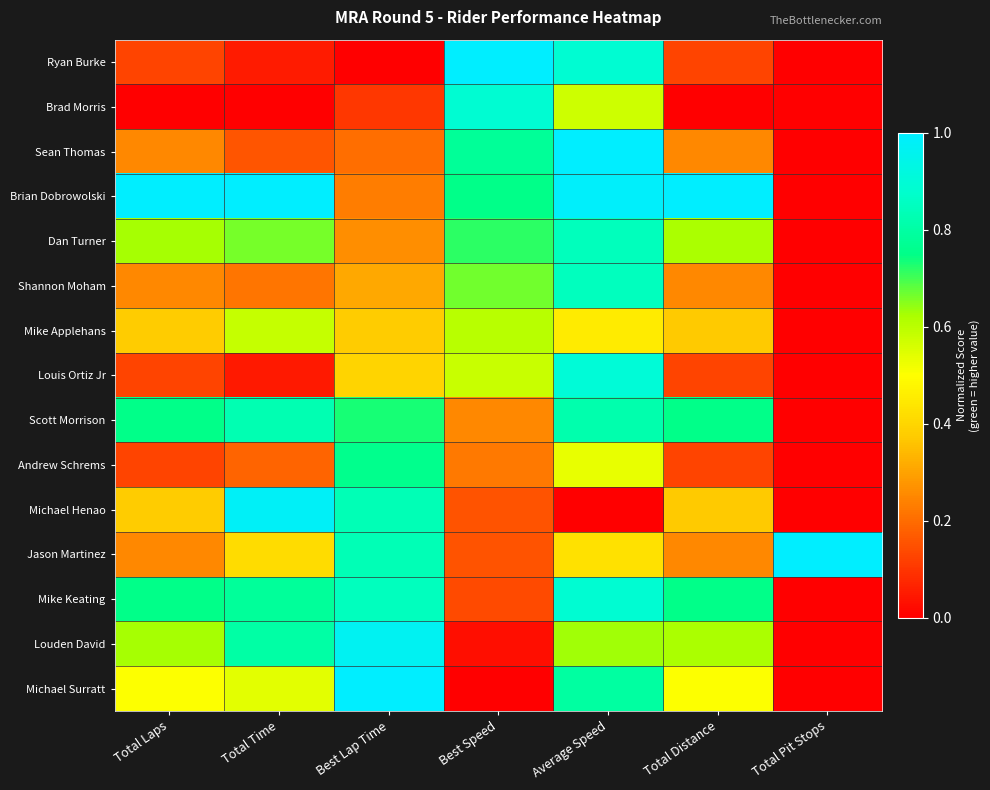

At which category is the sum across all series the highest?

Average Speed